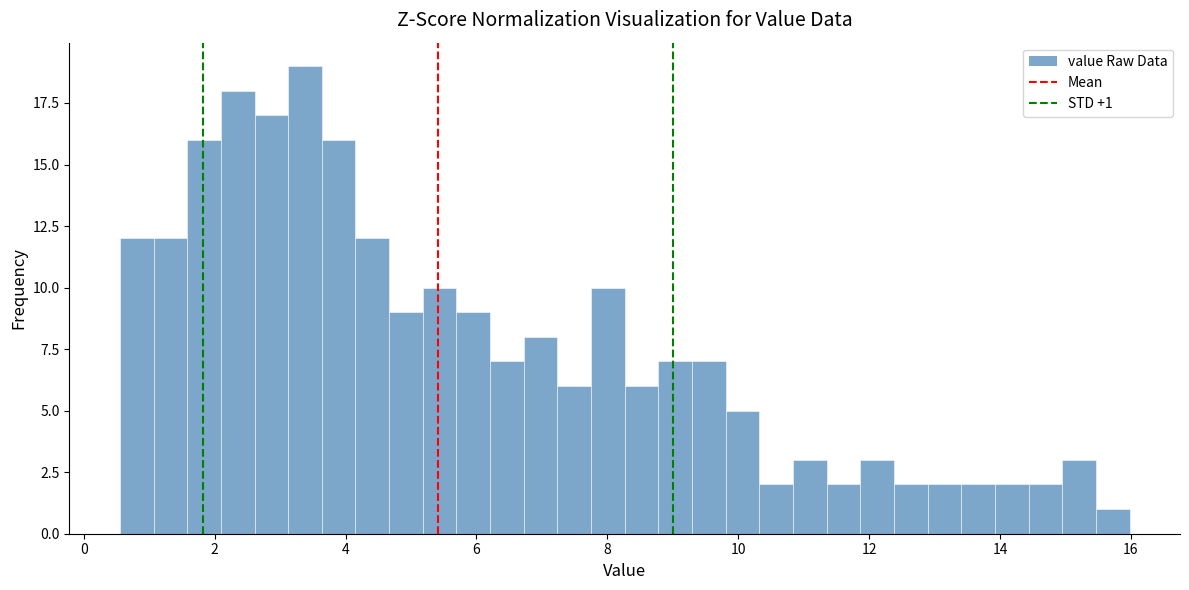

Around what value on the x-axis is the tallest bar? Give the approximate position of its centre, as read against the axis.

3.4